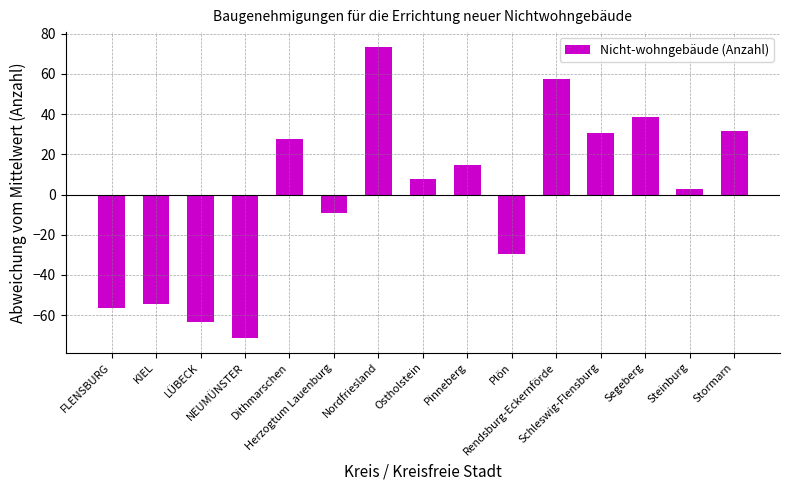

What position from the right is Schleswig-Flensburg?

4